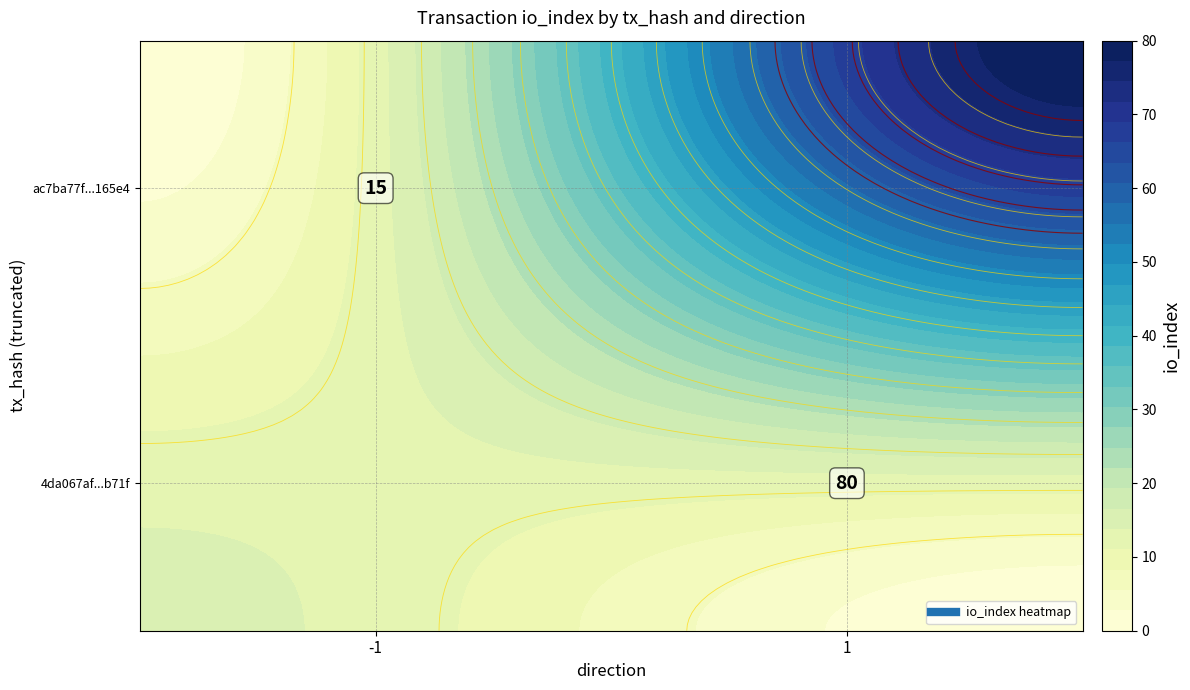

What is the average value of the 4da067af374ba6192515a411bf0530996c7b71f series?

40